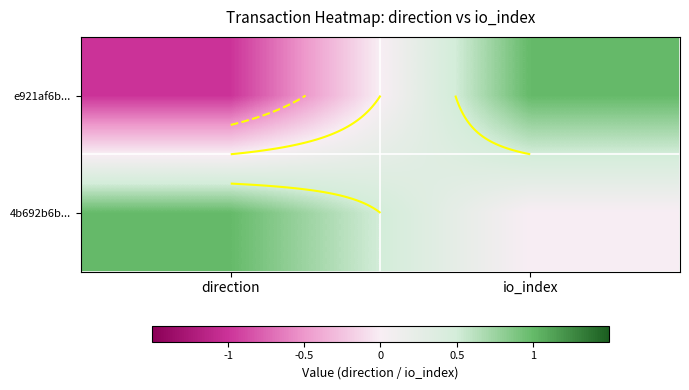

At direction, list the series in order from smallest to largest.

e921af6b..., 4b692b6b...